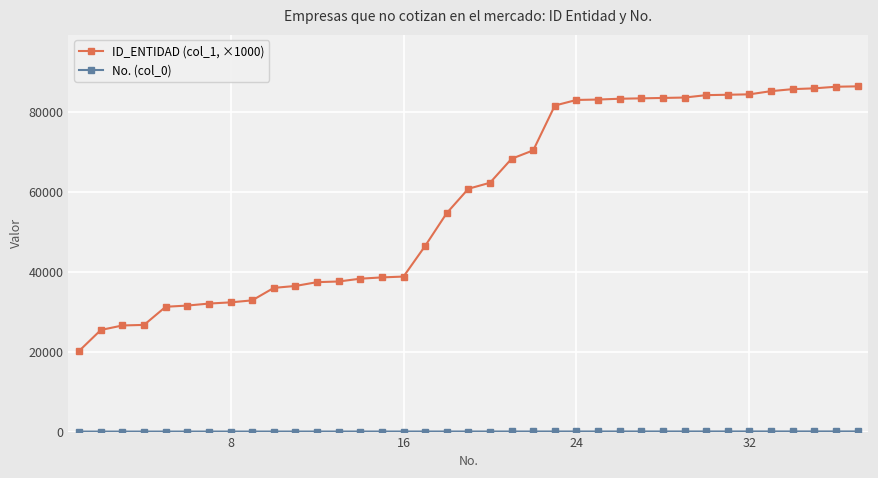

At how many categories does at least one series exceed 15996?

37